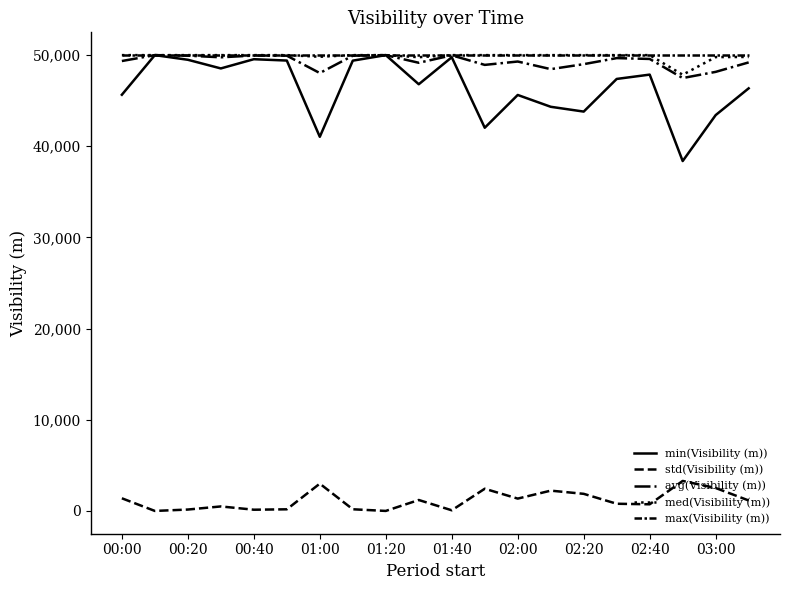

At how many categories does at least one series exceed 15915?

20